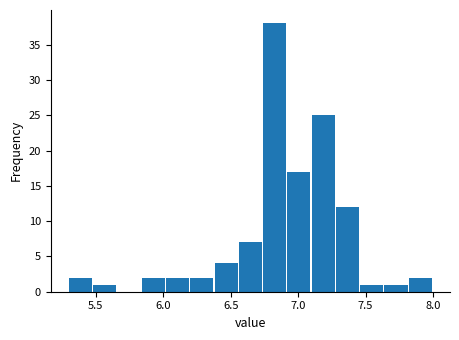

Around what value on the x-axis is the tallest bar? Give the approximate position of its centre, as read against the axis.

6.85